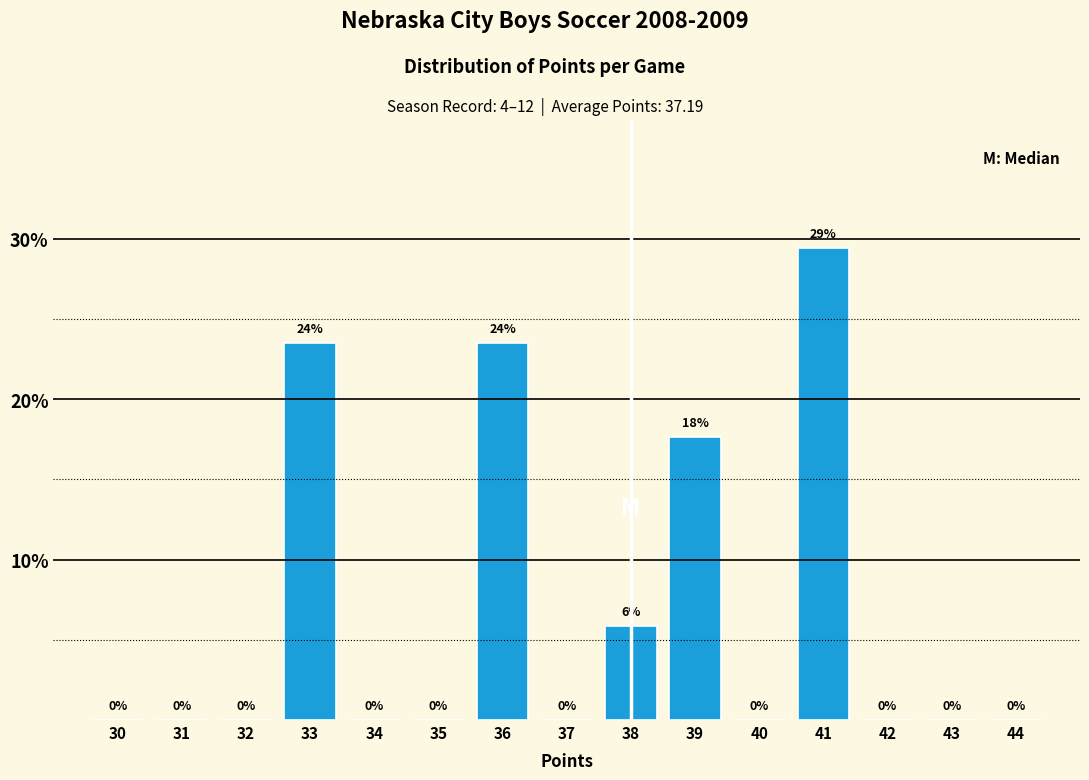

The value at 44 is -19.7. True or false?

False